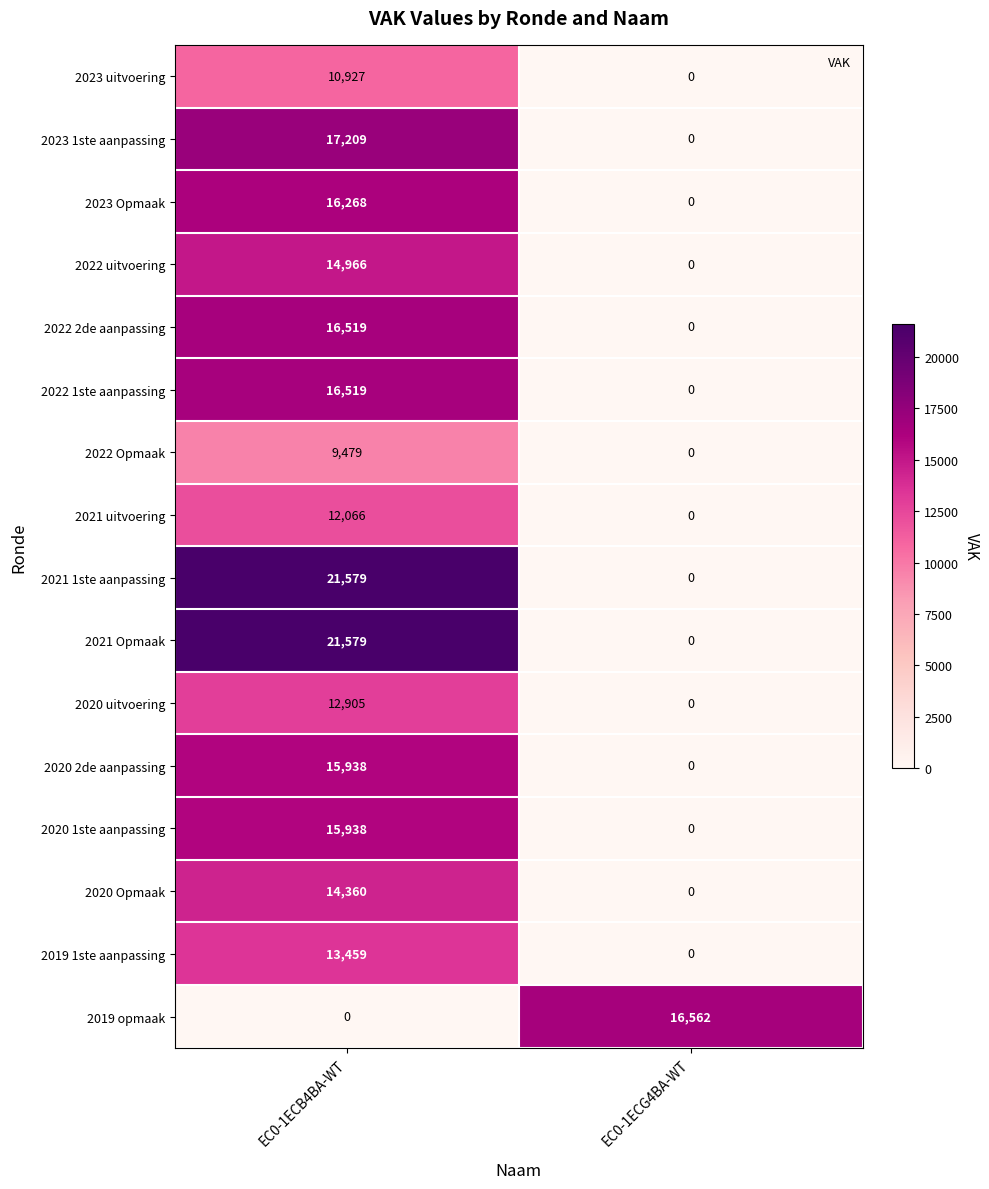

At how many categories does at least one series exceed 4067?

2